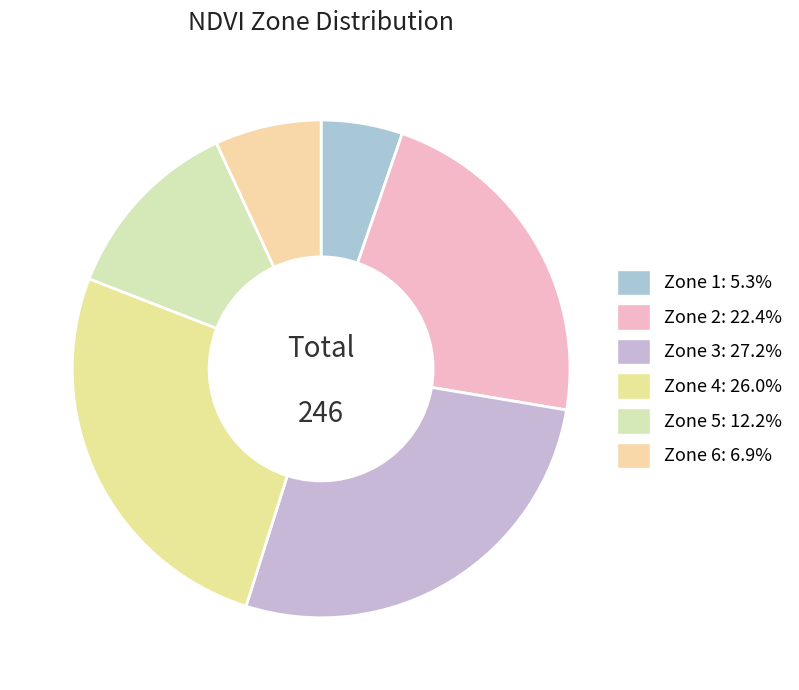

To the nearest percent, what percentage of the pie is Zone 6?

7%